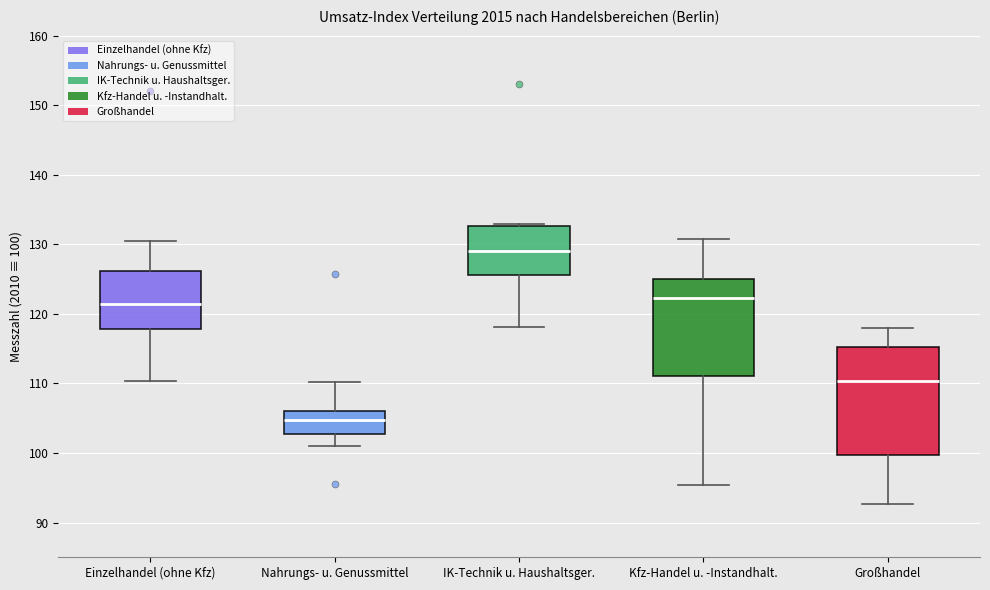

Reading left to right, read every box against the y-axis: the position of its median line, the range the box covers, and the ends of its whiskers. The values are not printed on the chart, so give them approximately, as read against the axis.

Einzelhandel (ohne Kfz): median 121, box 118 to 126, whiskers 110 to 131
Nahrungs- u. Genussmittel: median 105, box 103 to 106, whiskers 101 to 110
IK-Technik u. Haushaltsger.: median 129, box 126 to 133, whiskers 118 to 133
Kfz-Handel u. -Instandhalt.: median 122, box 111 to 125, whiskers 95 to 131
Großhandel: median 110, box 100 to 115, whiskers 93 to 118